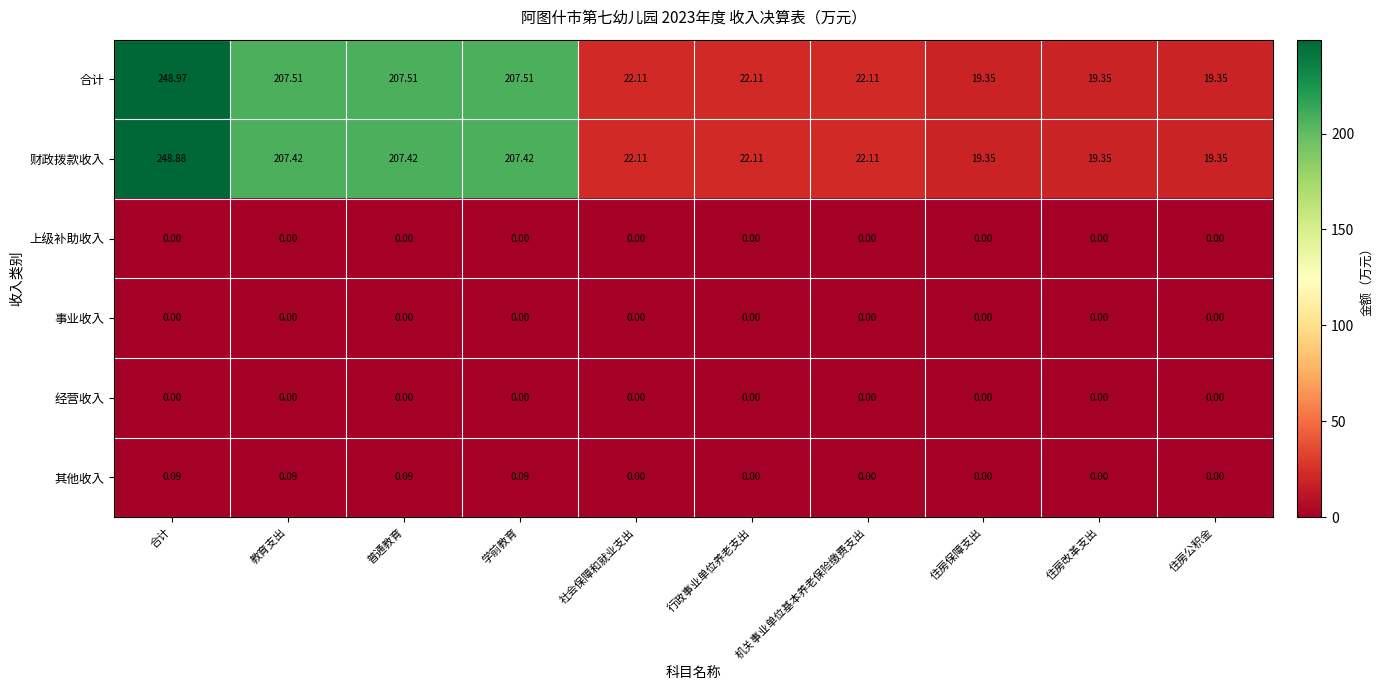

At which category is the sum across all series the highest?

合计